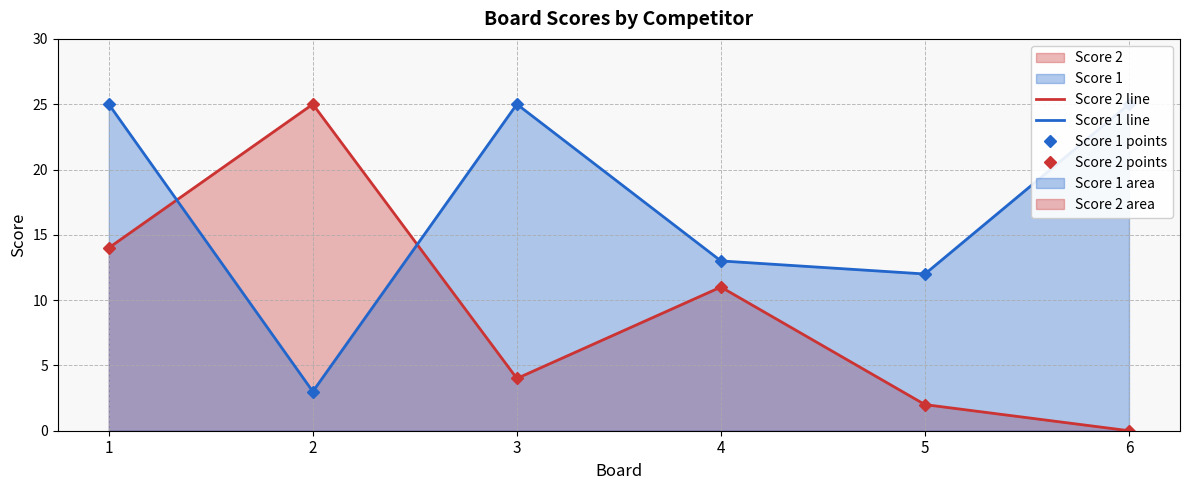

List the series in order of their peak value, highest first.

Score 2 line, Score 1 line, Score 1 points, Score 2 points